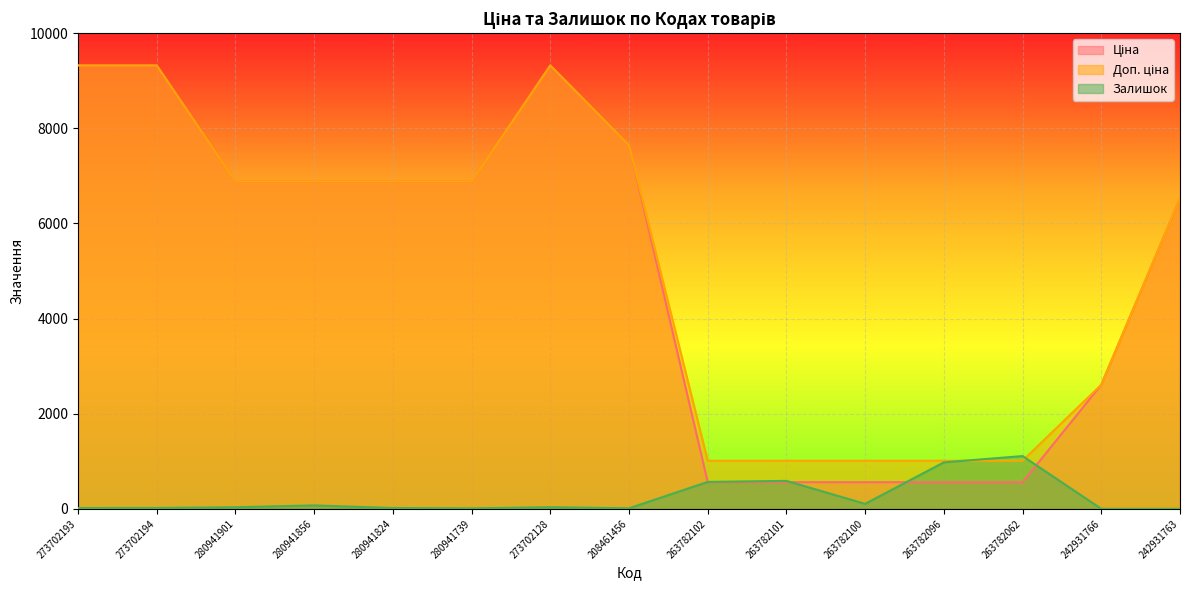

Where is Залишок nearest to the value 554?

263782102